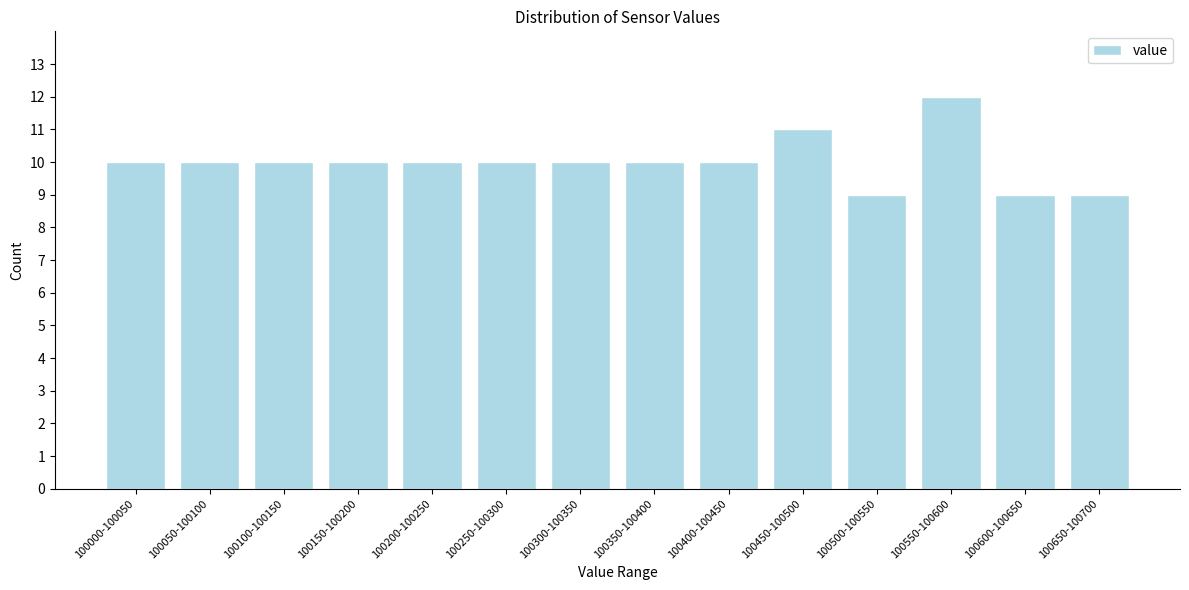

Reading left to right, extract all data points from this chart.

10	10	10	10	10	10	10	10	10	11	9	12	9	9